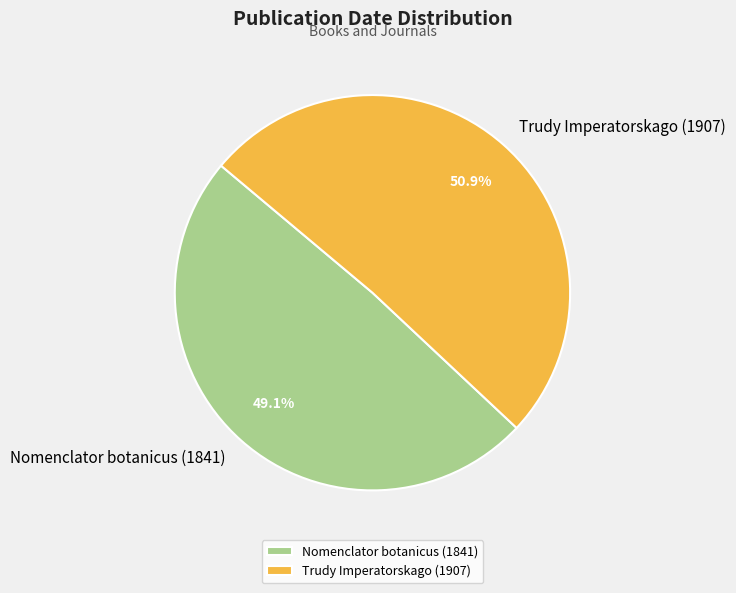

To the nearest percent, what is the average slice percentage?

50%